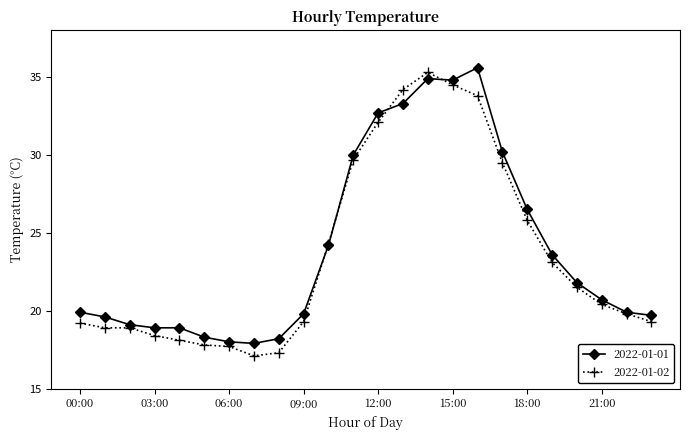

What is the minimum value for 2022-01-02?

17.1